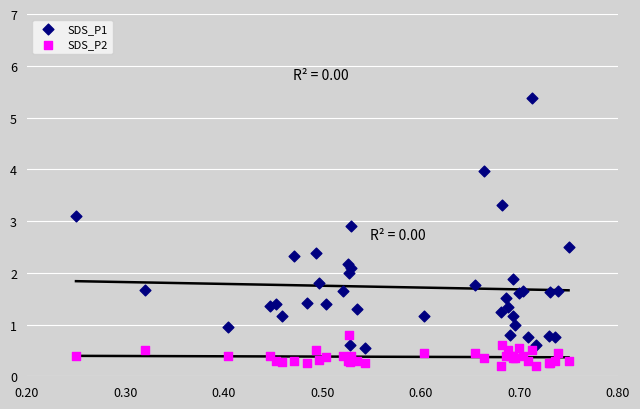

Which series has the widest spread of Y values?

SDS_P1